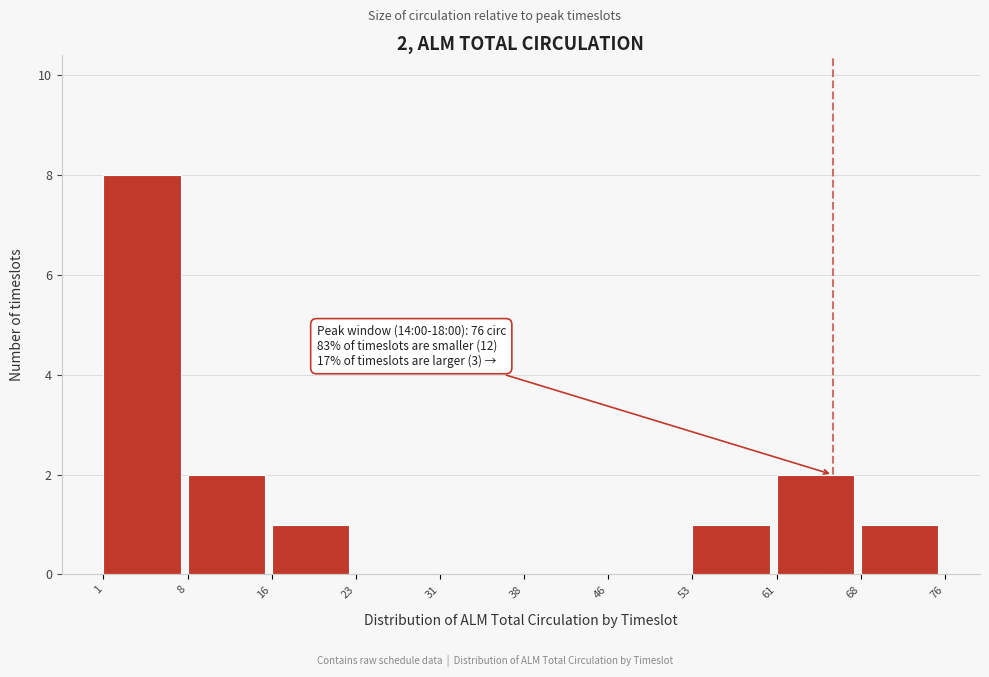

Which range on the x-axis has the tallest bar?

1 to 8